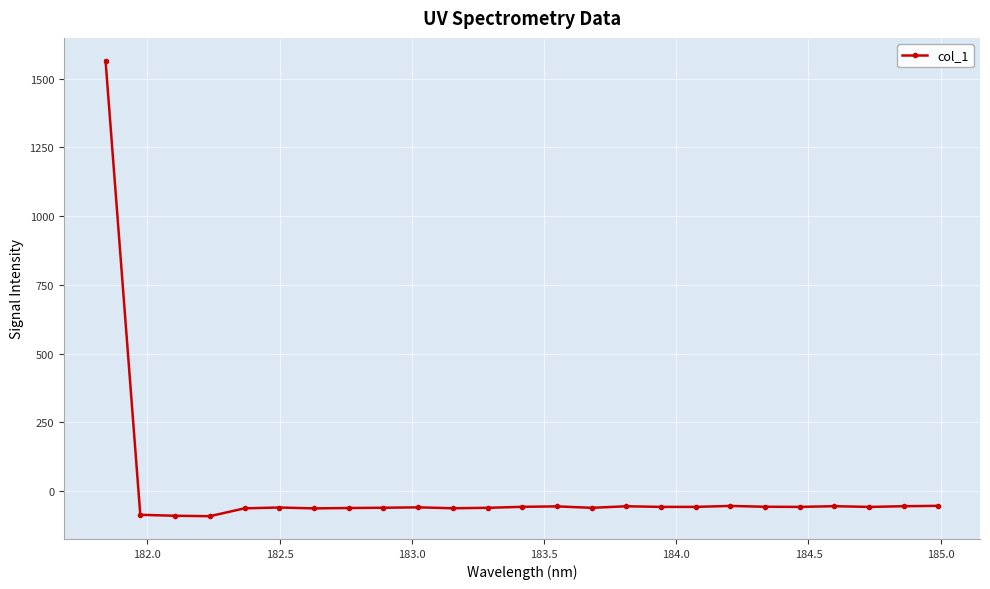

What is the greatest value displayed?

1565.7